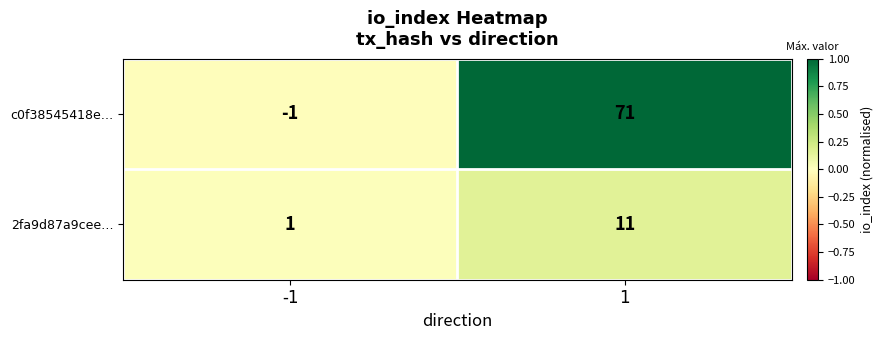

At -1, list the series in order from smallest to largest.

c0f38545418e…, 2fa9d87a9cee…